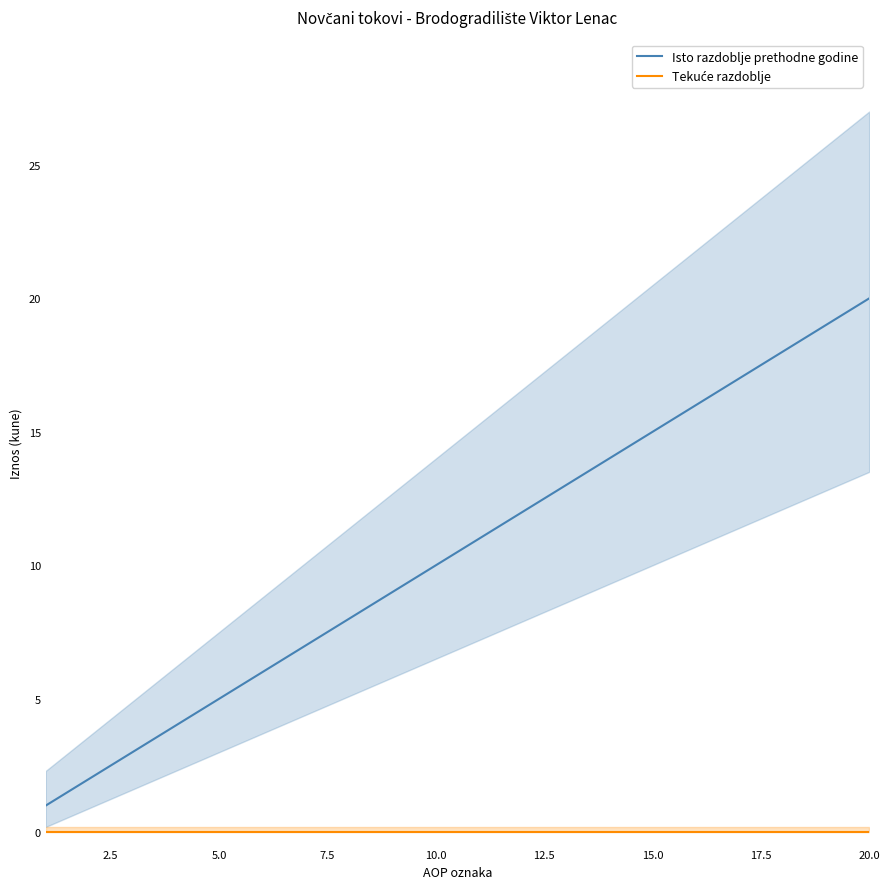

What is the minimum value for Isto razdoblje prethodne godine?

1